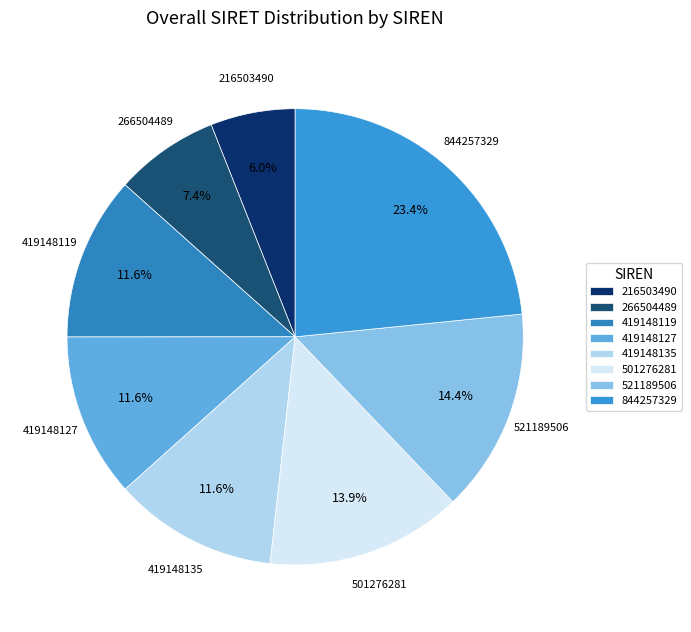

True or false: 266504489 accounts for 1% of the total.

False